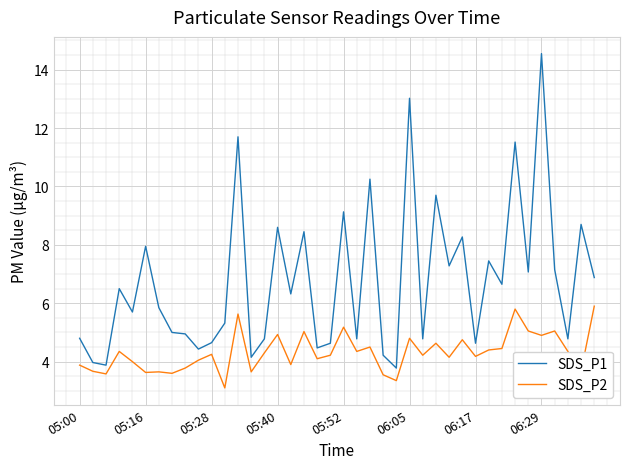

Which series has the largest range (max minus min)?

SDS_P1